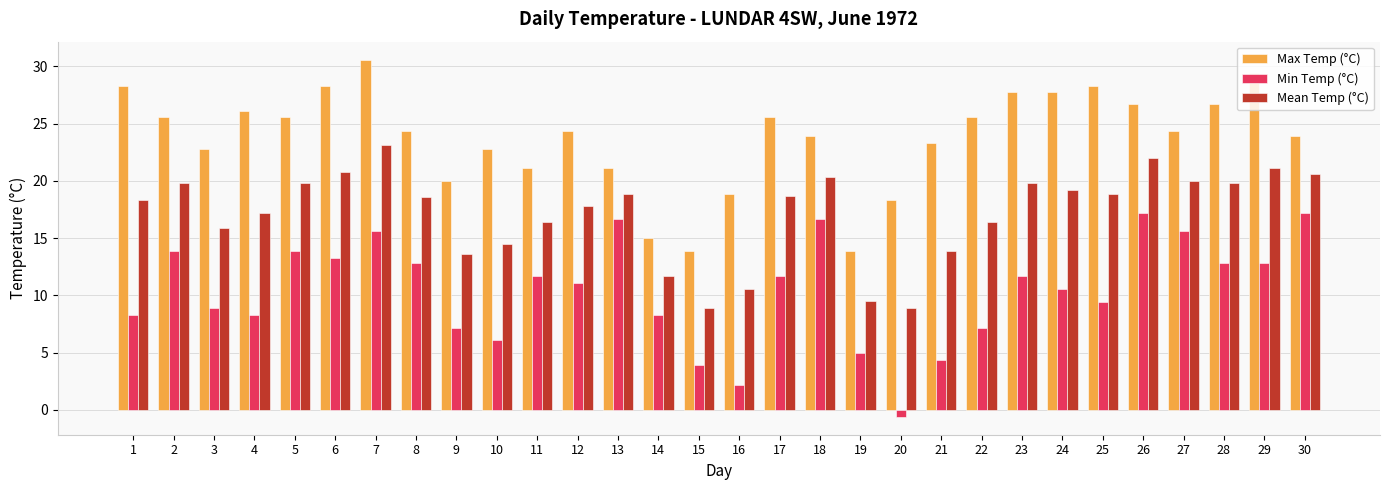

What are all the series names shown in the legend?

Max Temp (°C), Min Temp (°C), Mean Temp (°C)